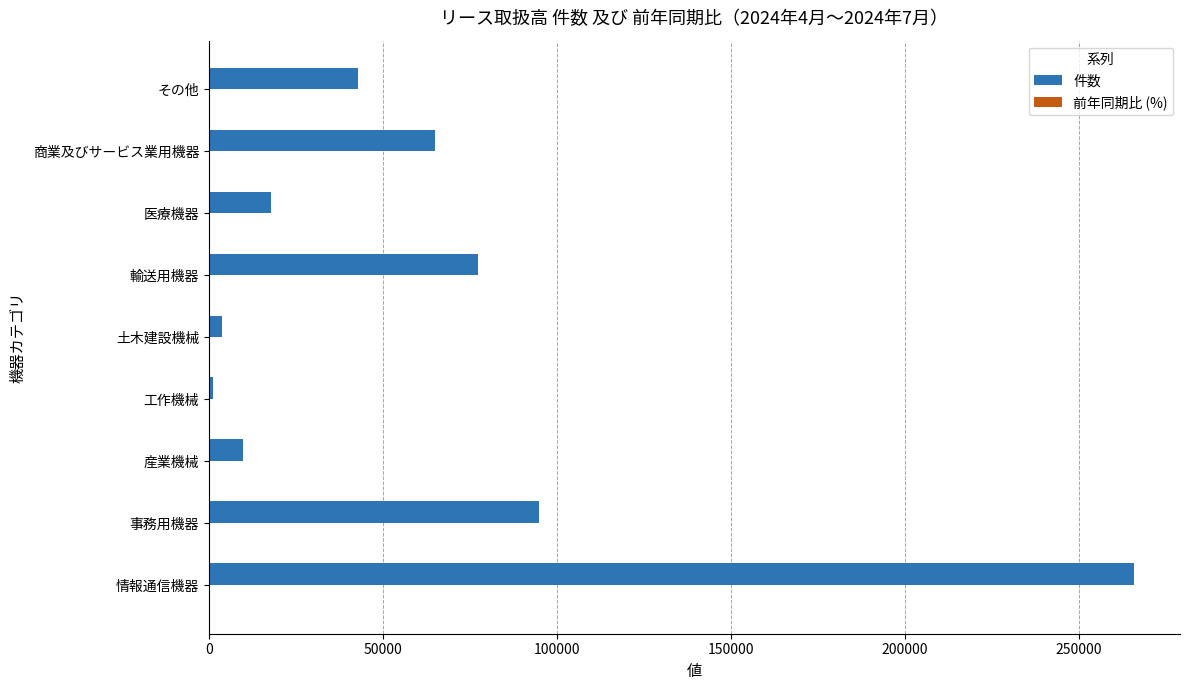

At which category is the sum across all series the highest?

情報通信機器